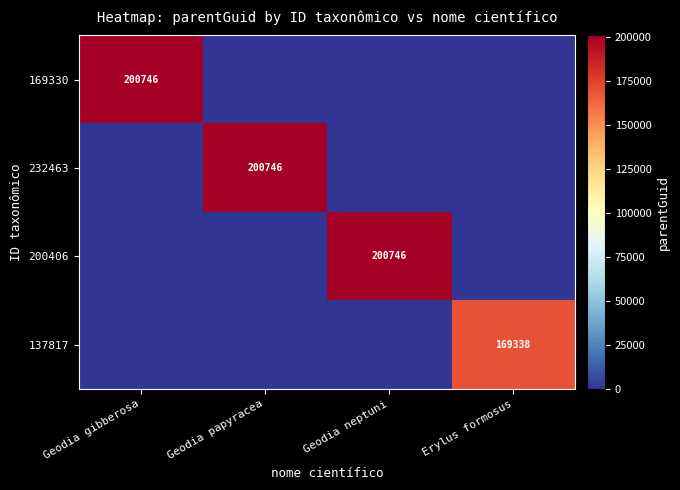

True or false: 137817 has a value of 279262 at Erylus formosus.

False